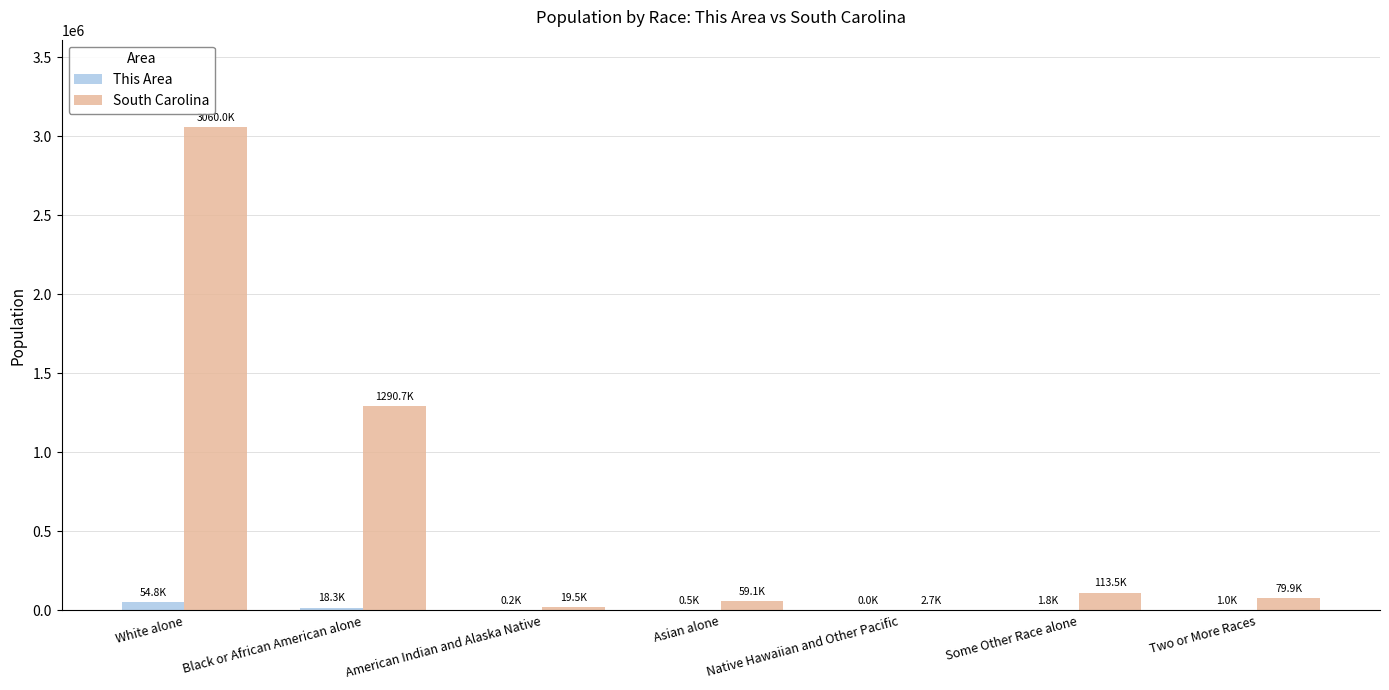

Which series has the largest total across all categories?

South Carolina